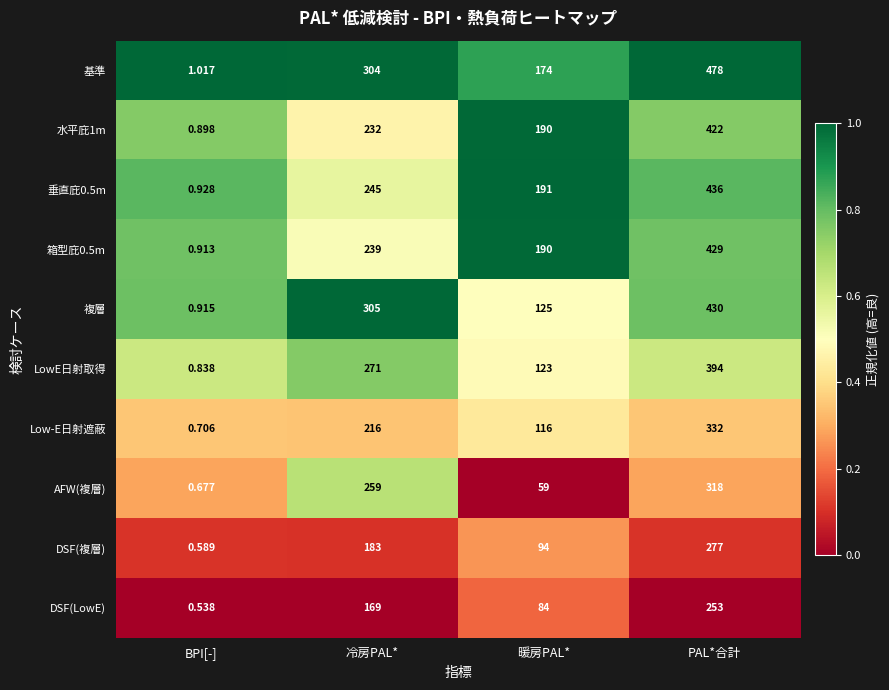

At which label is DSF(LowE) closest to 126?

暖房PAL*